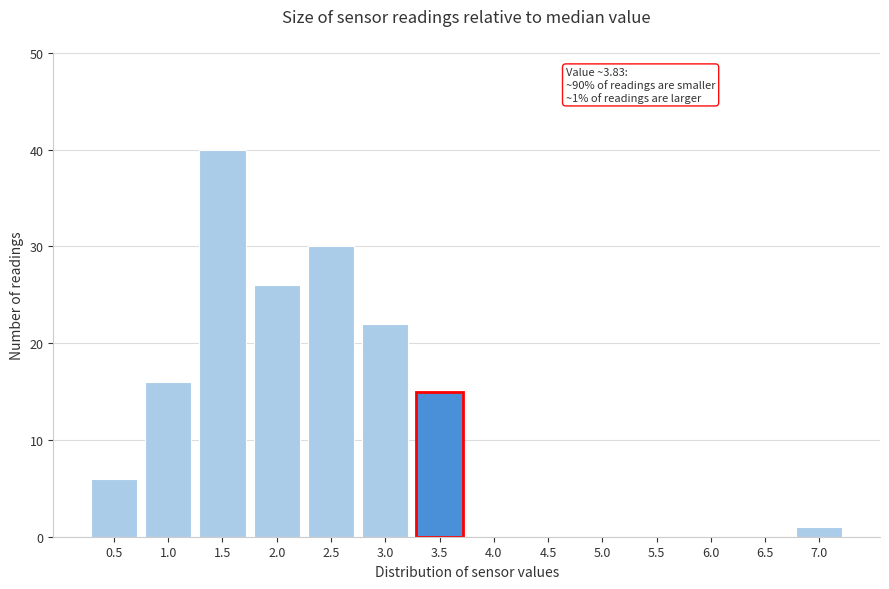

Reading left to right, list all the values displayed in this chart.

0.5=6	1.0=16	1.5=40	2.0=26	2.5=30	3.0=22	3.5=15	4.0=0	4.5=0	5.0=0	5.5=0	6.0=0	6.5=0	7.0=1